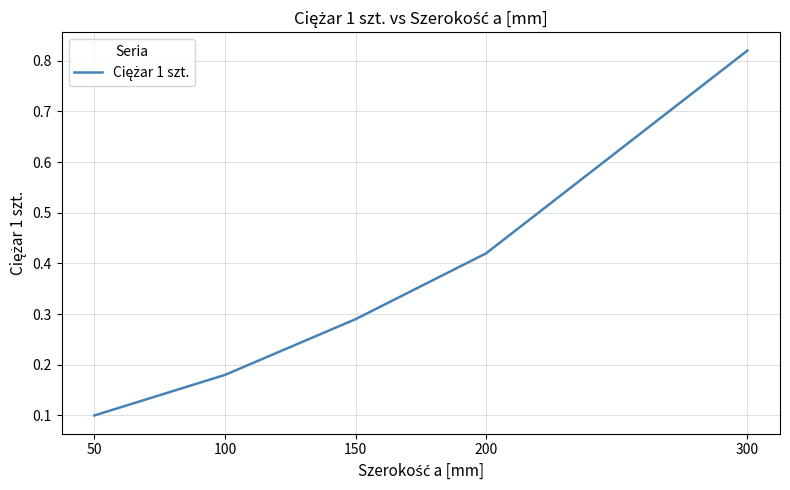

What is the change in value from 150 to 200?

+0.1